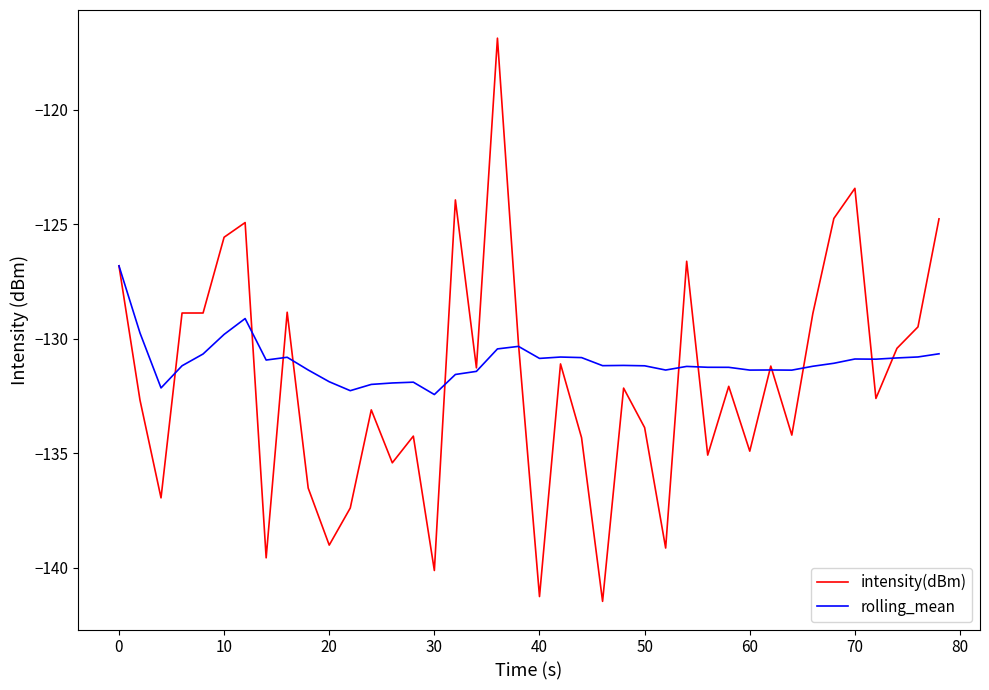

What is the greatest value displayed?

-116.9